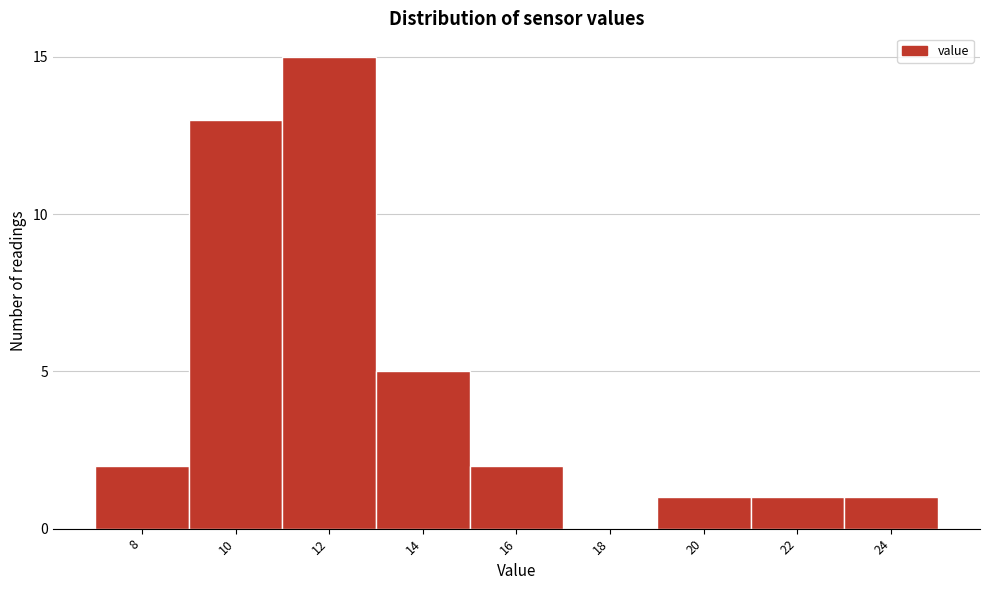

Reading left to right, transcribe all the data shown in this chart.

8=2	10=13	12=15	14=5	16=2	18=0	20=1	22=1	24=1